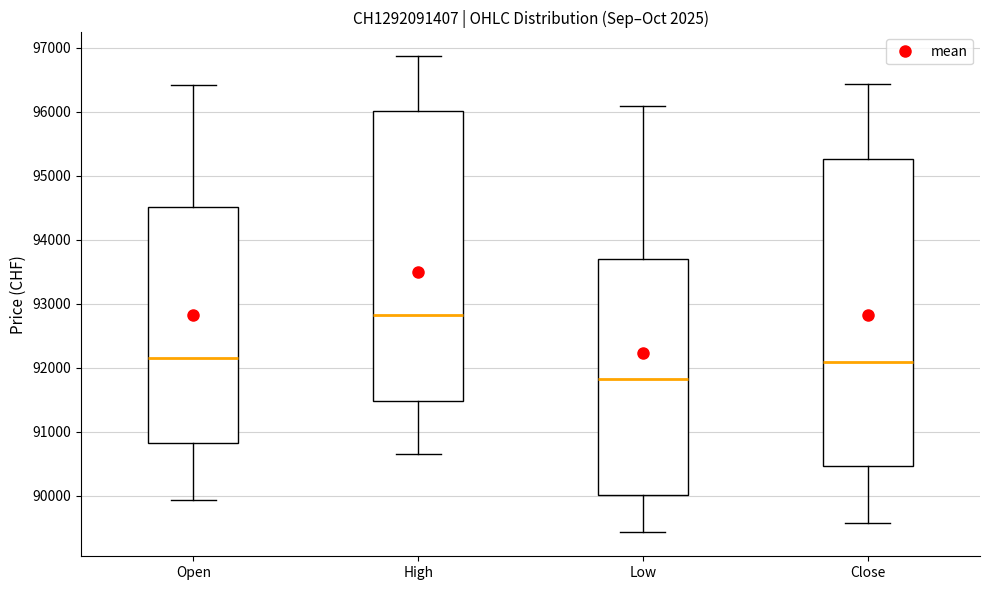

Which box's median line is the highest?

High